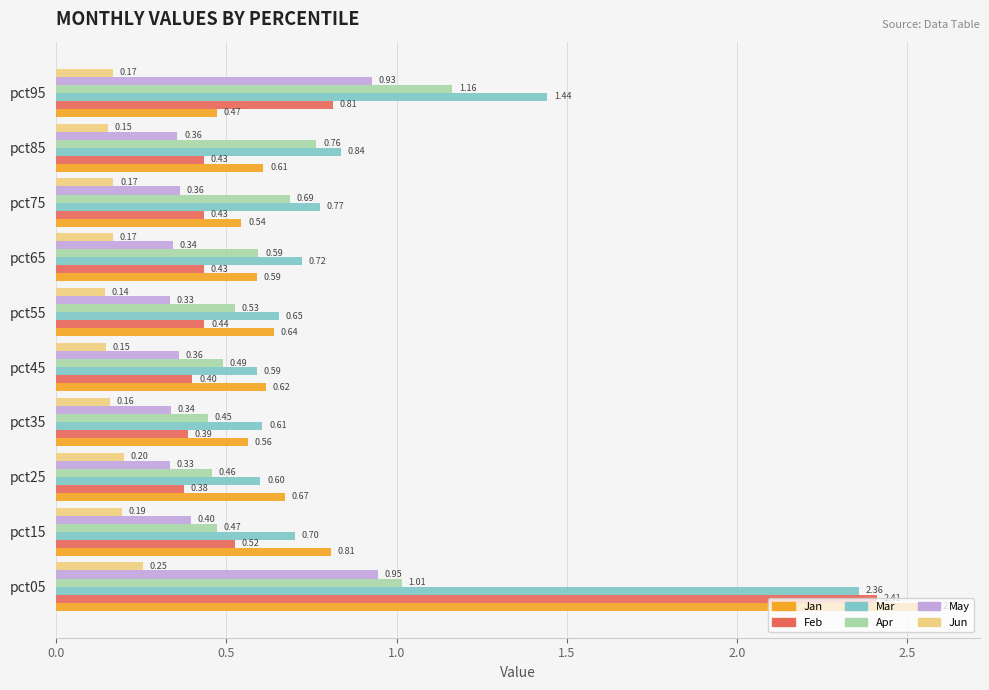

Rank the series by their maximum value, from lowest to highest.

Jun, May, Apr, Mar, Feb, Jan